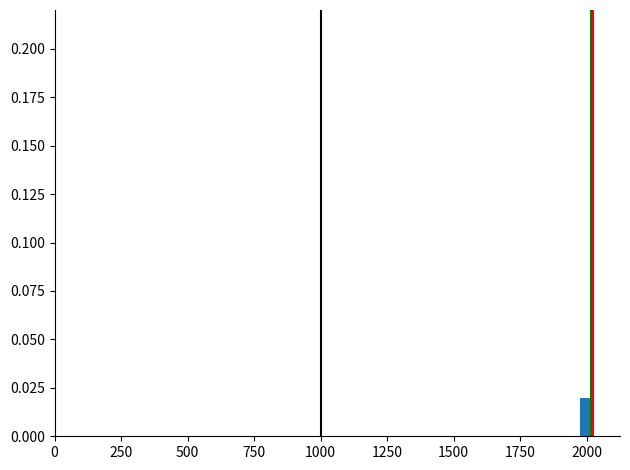

Read against the x-axis, roughly where is the centre of the tallest bar?

2000